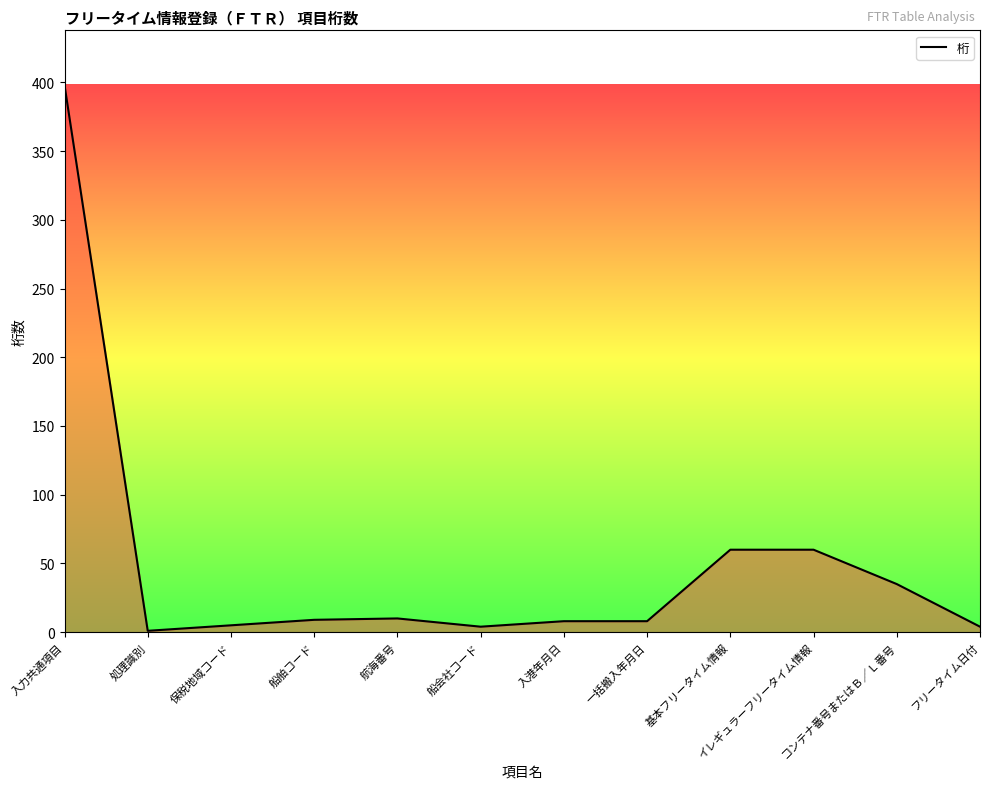

Which has a higher value, 入力共通項目 or 保税地域コード?

入力共通項目